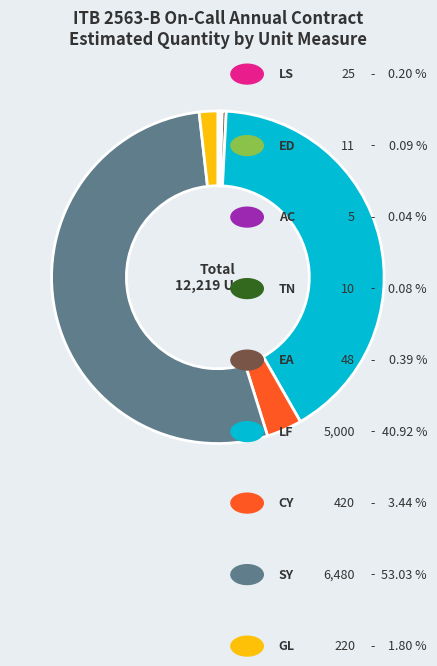

Does any single category account for the majority?

Yes